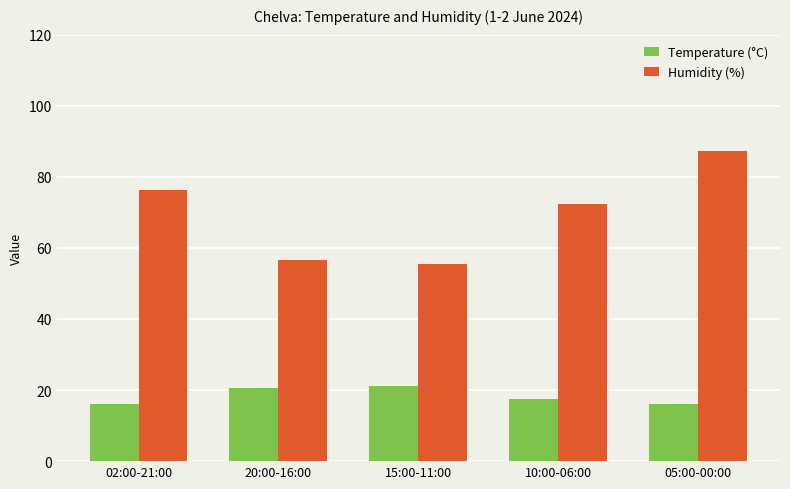

How many groups of bars are there?

5